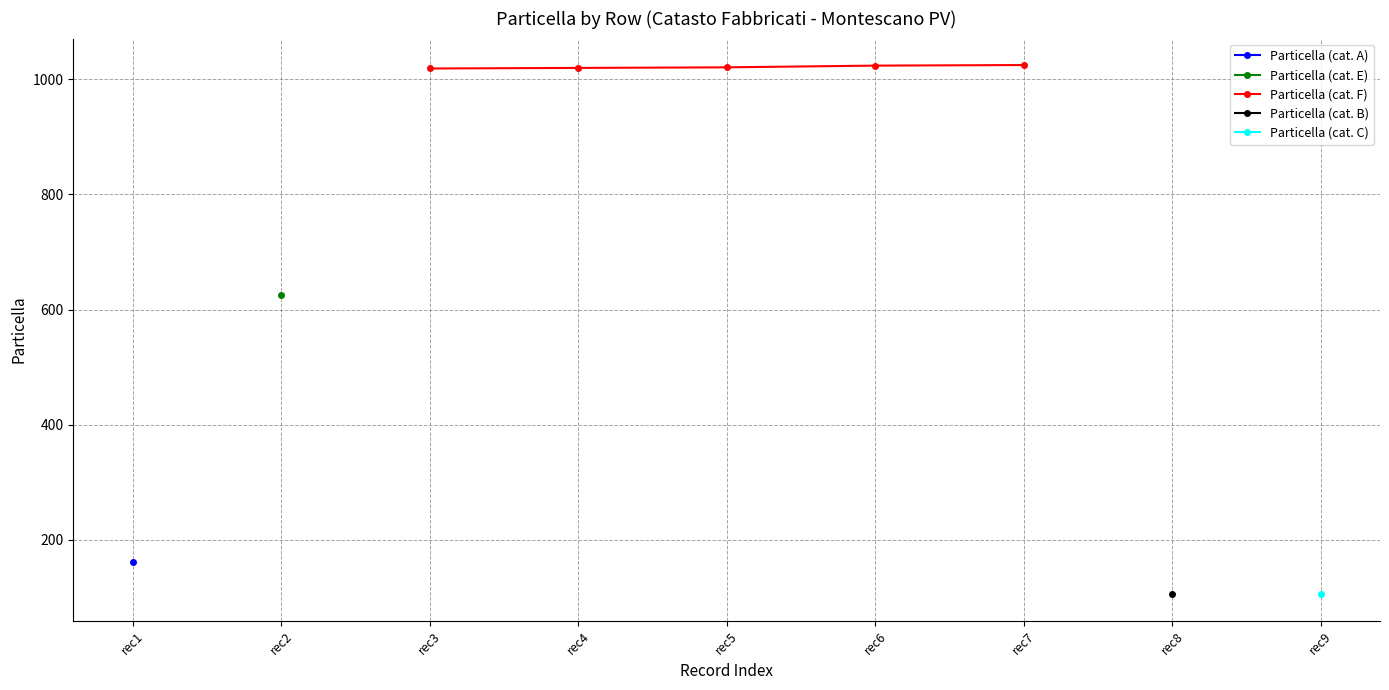

What is the value of the Particella (cat. F) point at the 4th from the left?

1024